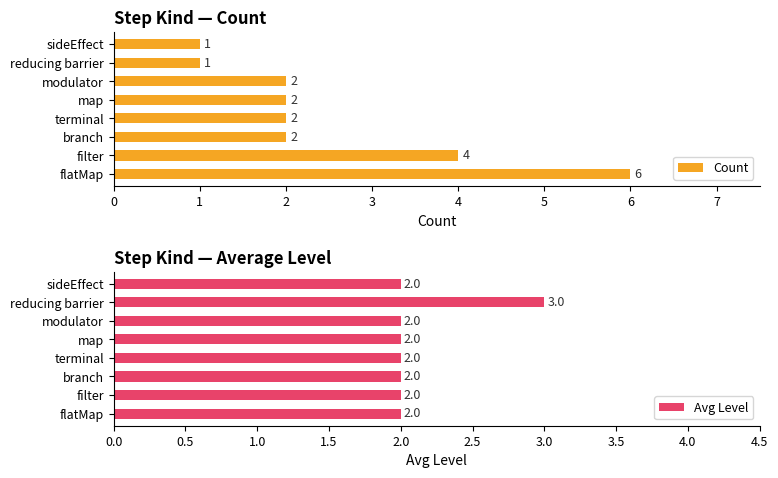

How many bars are there in total?

16